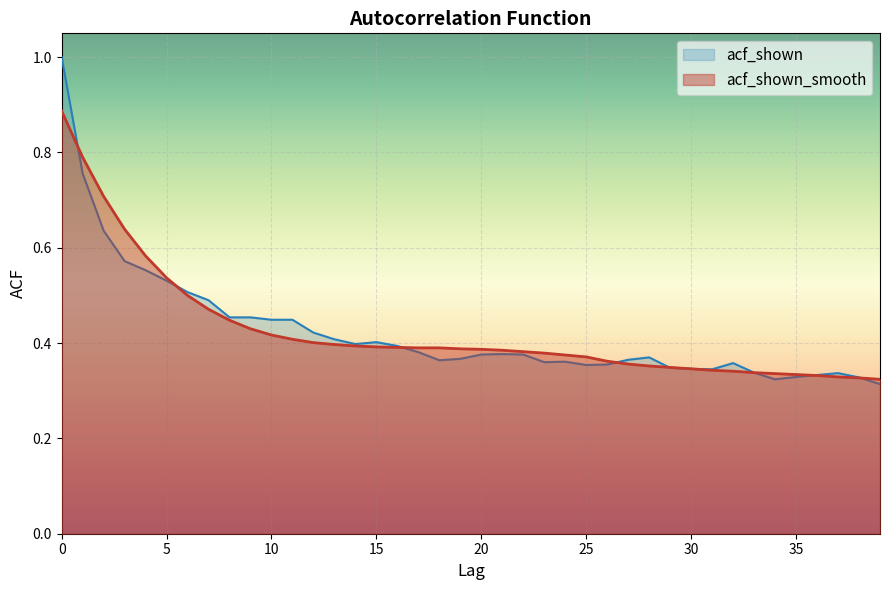

Which series has the widest spread of values?

acf_shown